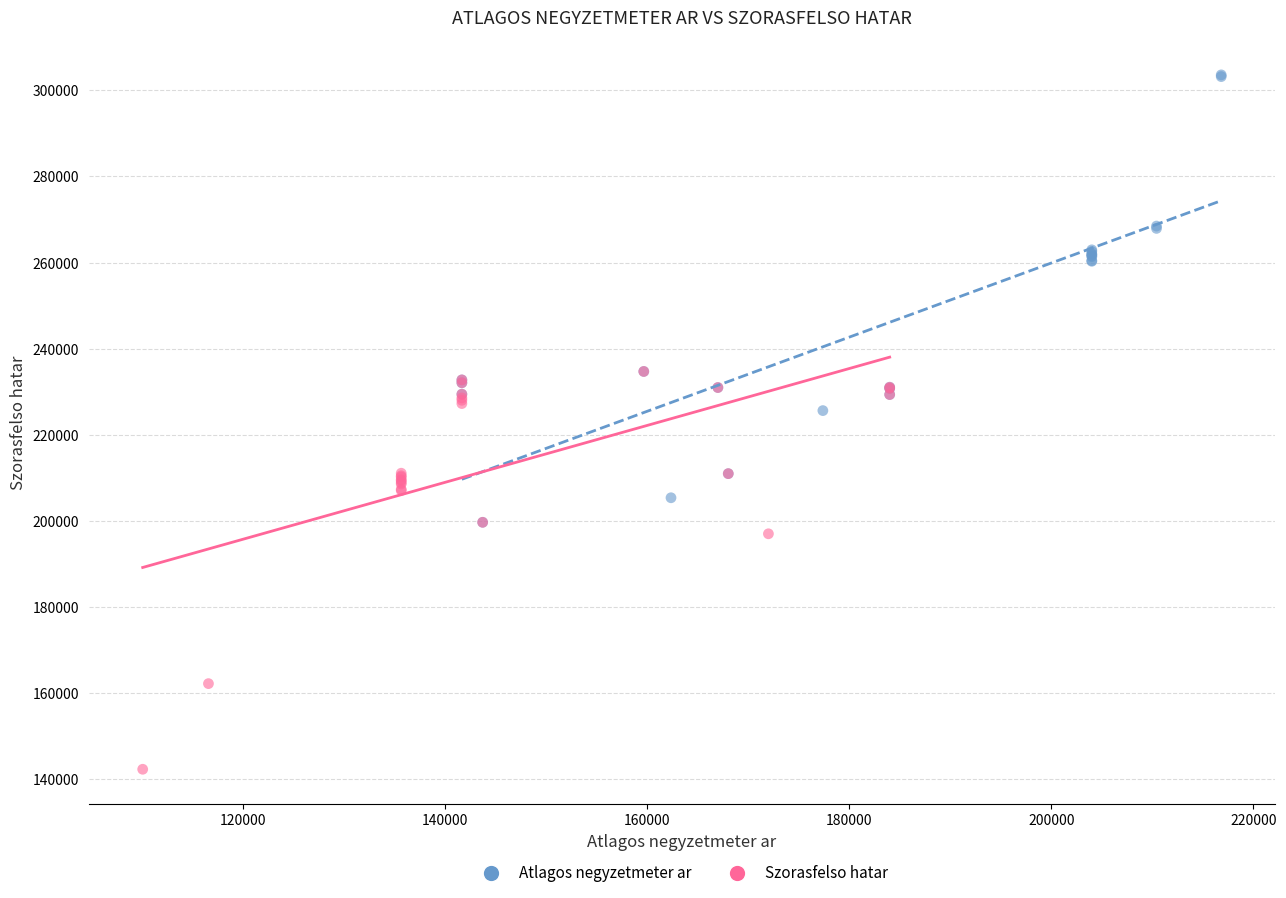

Which series has the largest Y range (max minus min)?

Atlagos negyzetmeter ar